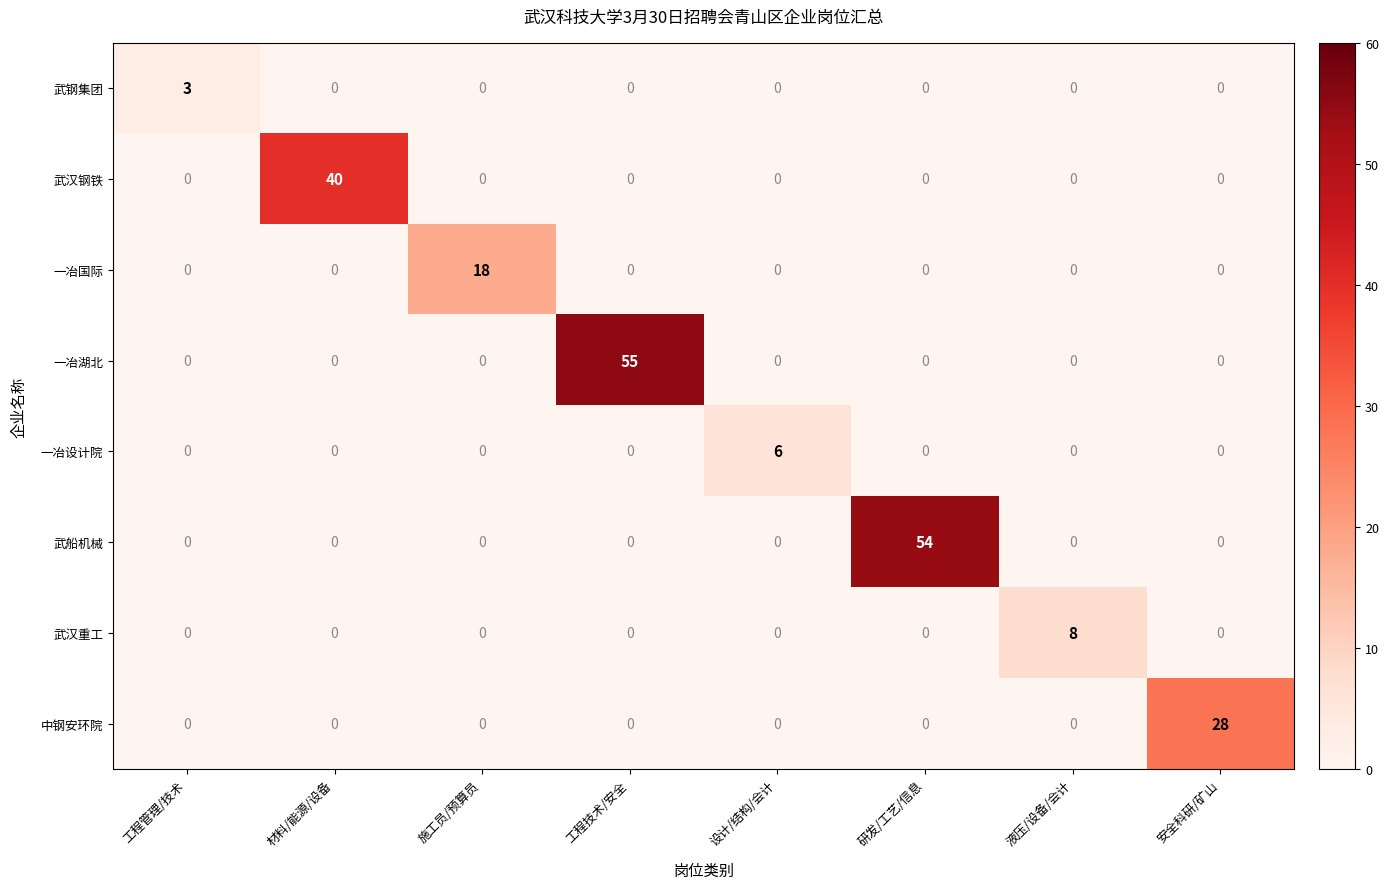

Between 材料/能源/设备 and 液压/设备/会计, which series saw the biggest shift?

武汉钢铁